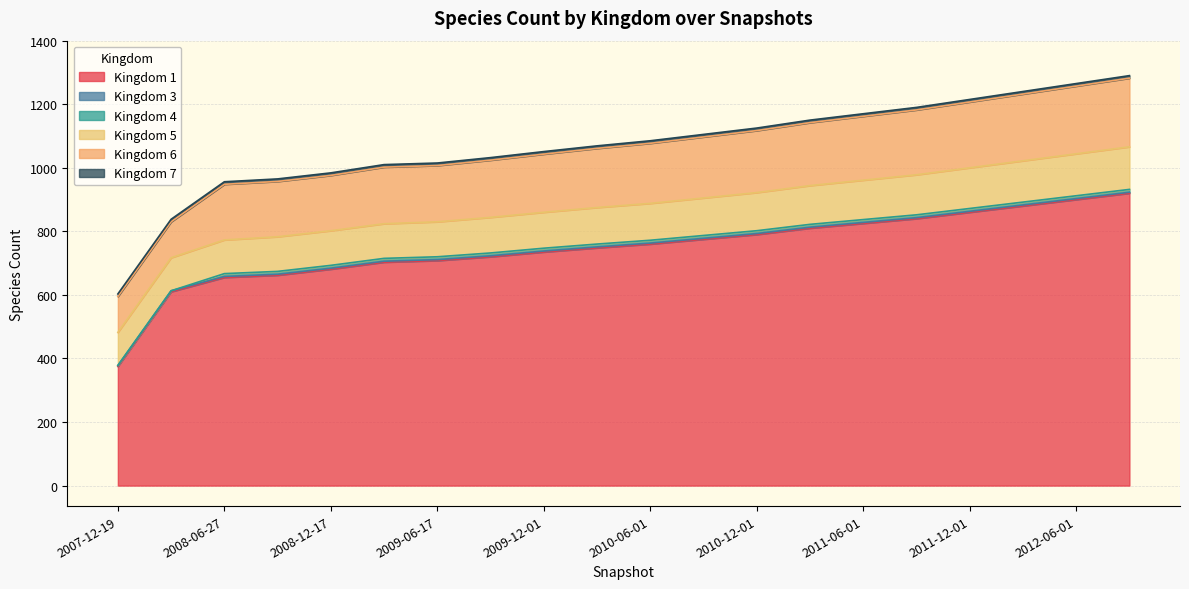

List the series in order of their peak value, highest first.

1, 6, 5, 4, 7, 3